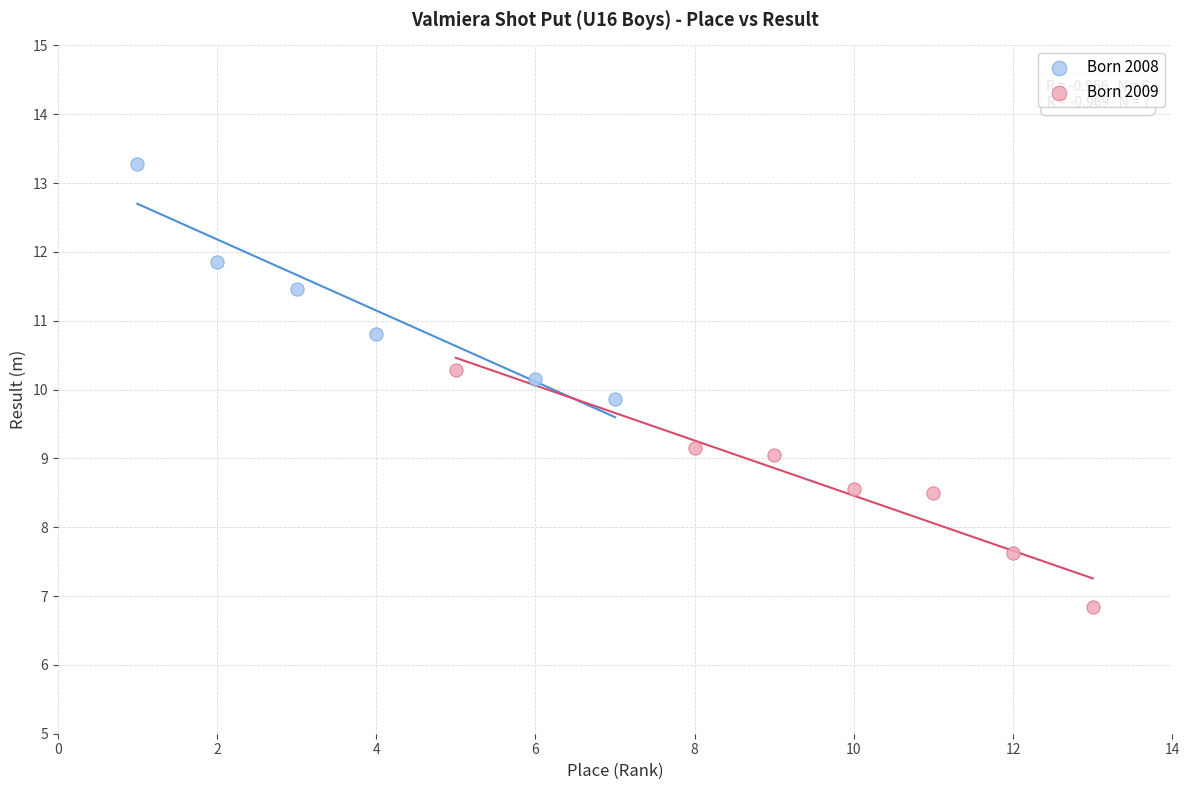

Which series contains the highest Y value?

Born 2008